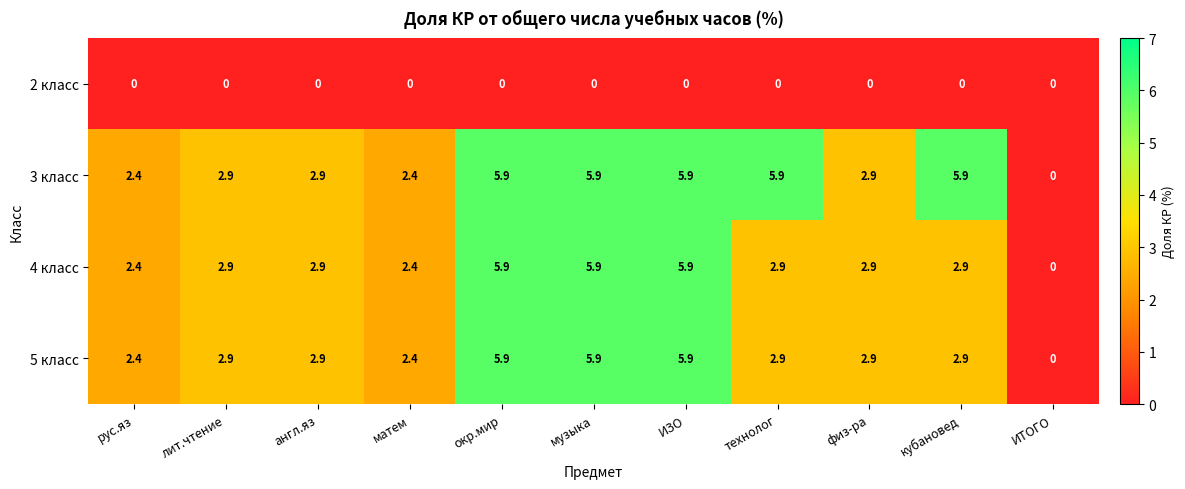

Which series changed the most between рус.яз and технолог?

3 класс